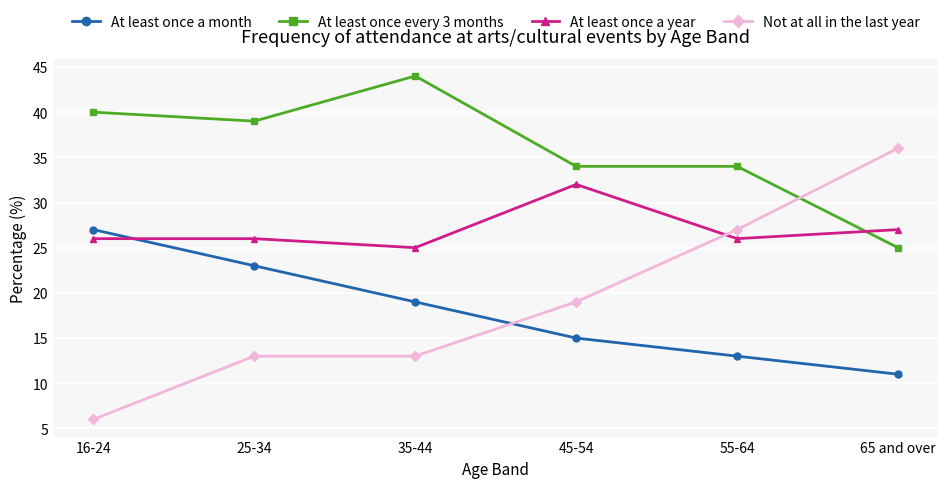

Count the number of categories in the chart.

6